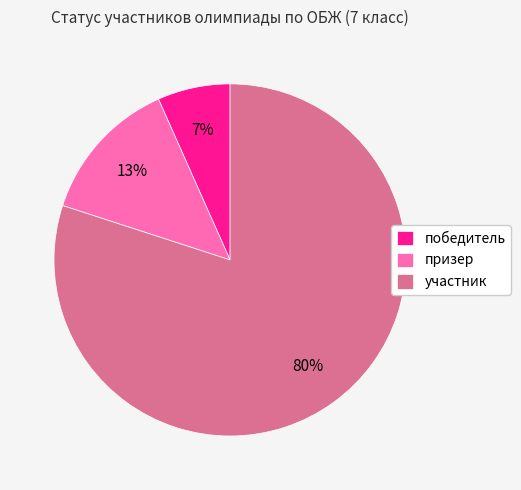

The призер slice represents 13% of the pie. True or false?

True